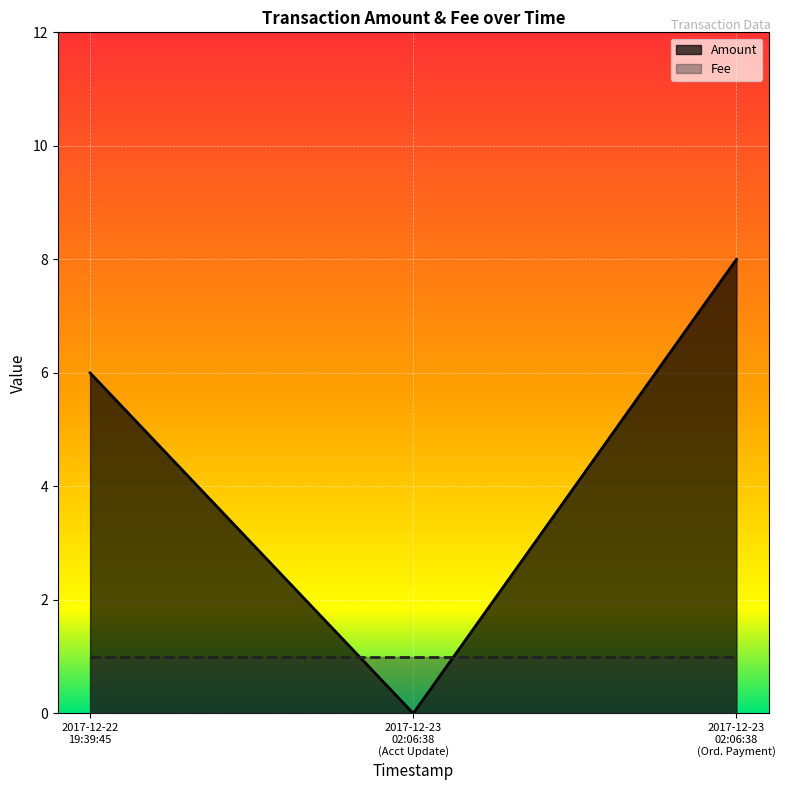

What is the highest value of the Amount series?

8